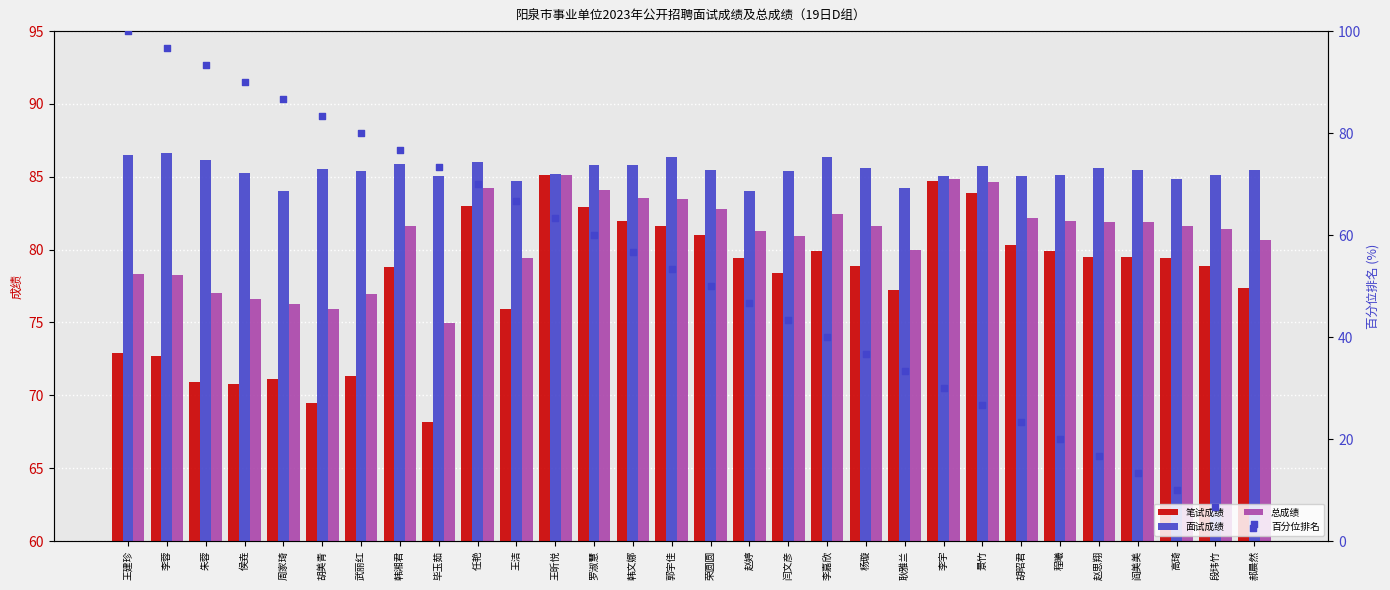

At how many categories does at least one series exceed 64?

30